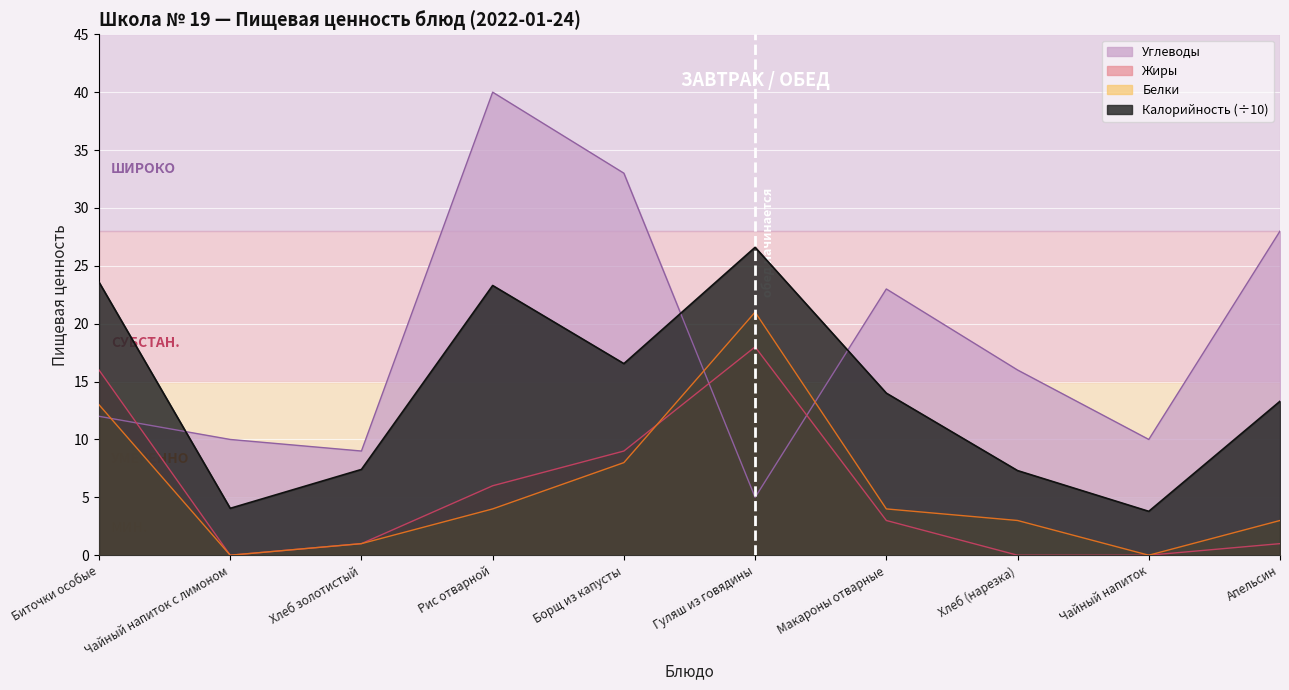

Is the value of Жиры at Хлеб золотистый greater than the value of Калорийность at Чайный напиток с лимоном?

No